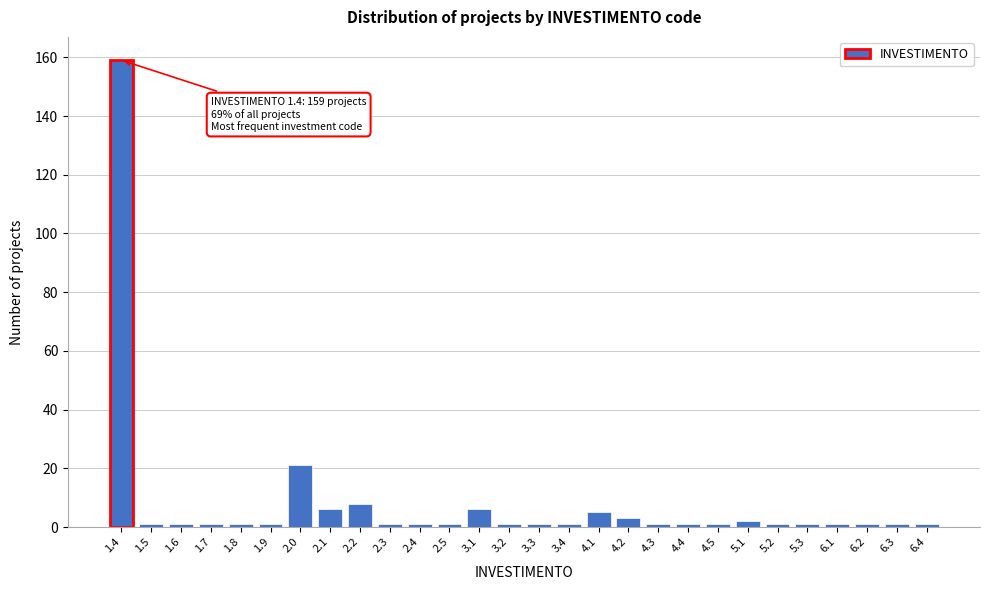

Reading right to left, what are all the values shown in this chart?

1	1	1	1	1	1	2	1	1	1	3	5	1	1	1	6	1	1	1	8	6	21	1	1	1	1	1	159